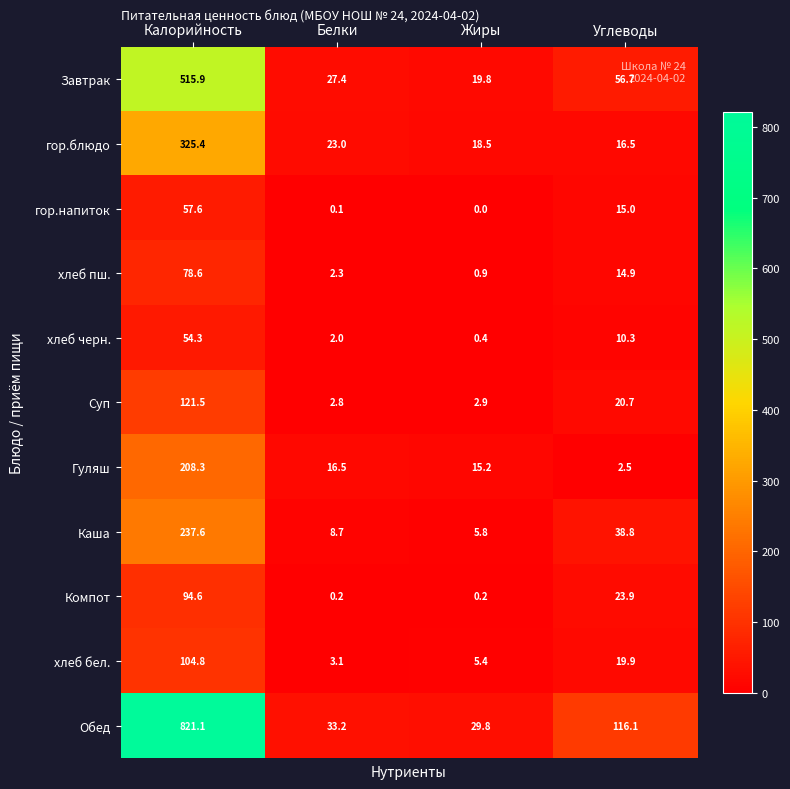

Between Белки and Жиры, which series saw the biggest shift?

Завтрак